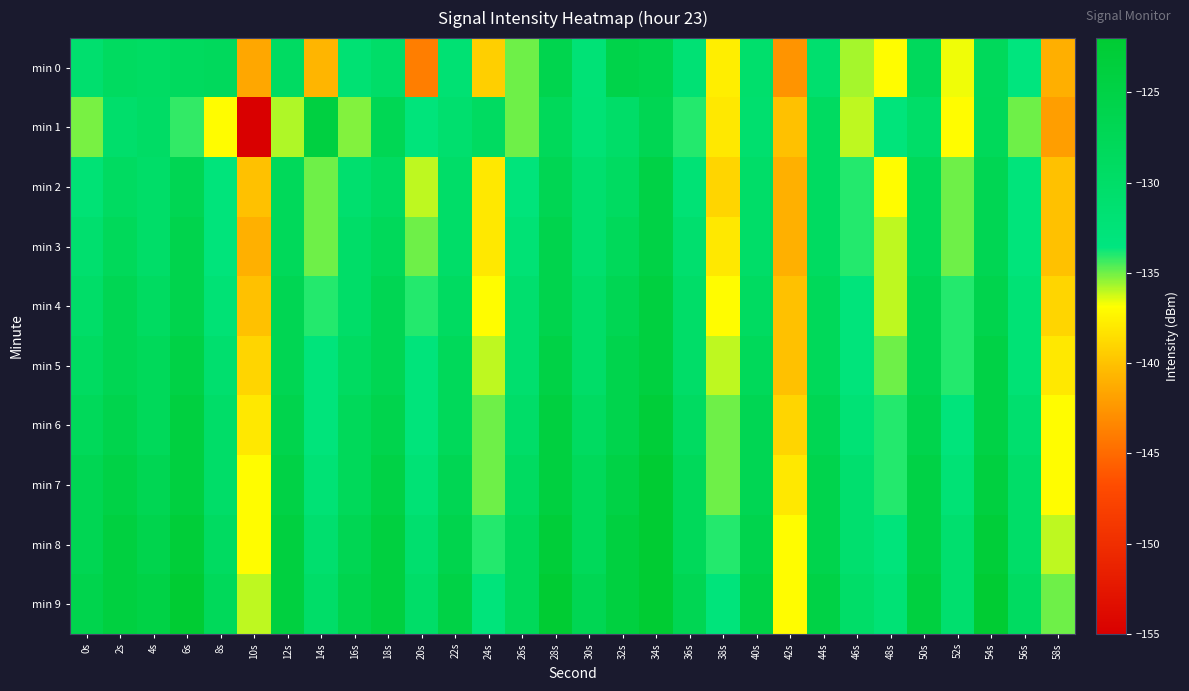

At 24s, list the series in order from largest to smallest.

min 1, min 9, min 8, min 6, min 7, min 5, min 4, min 2, min 3, min 0